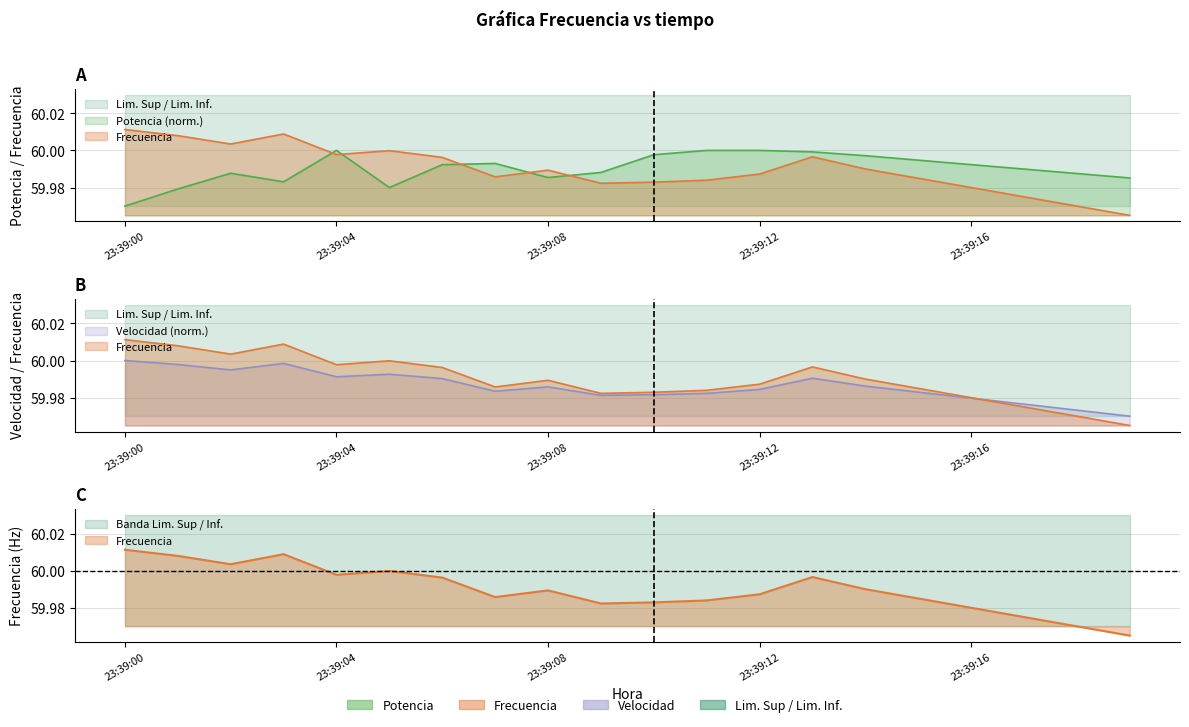

Between 23:39:01 and 23:39:16, which is larger?

23:39:16